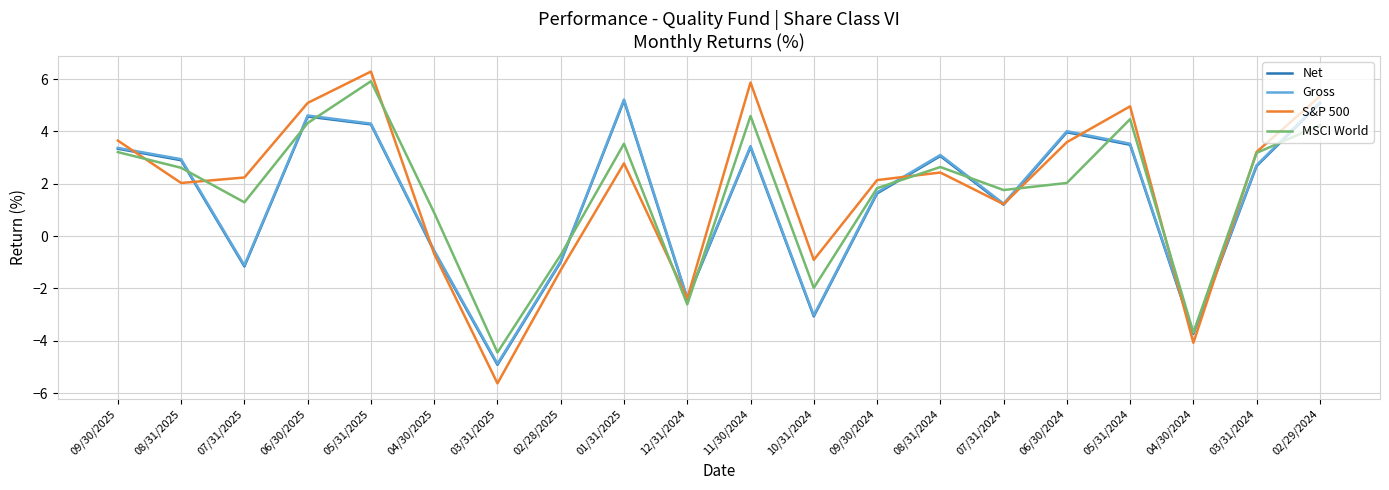

What is the difference between the S&P 500 values at 09/30/2024 and 08/31/2025?

0.1